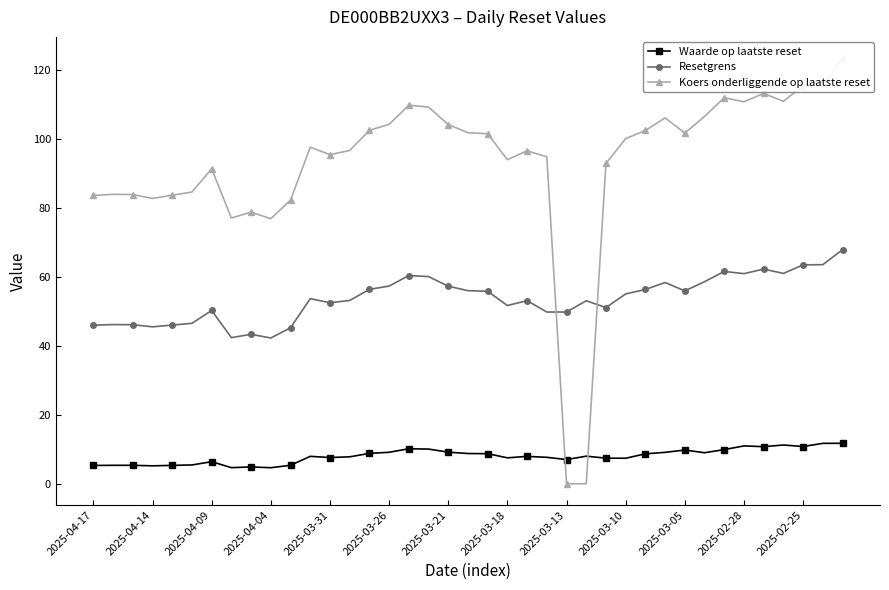

What is the lowest value of the Waarde op laatste reset series?

4.7